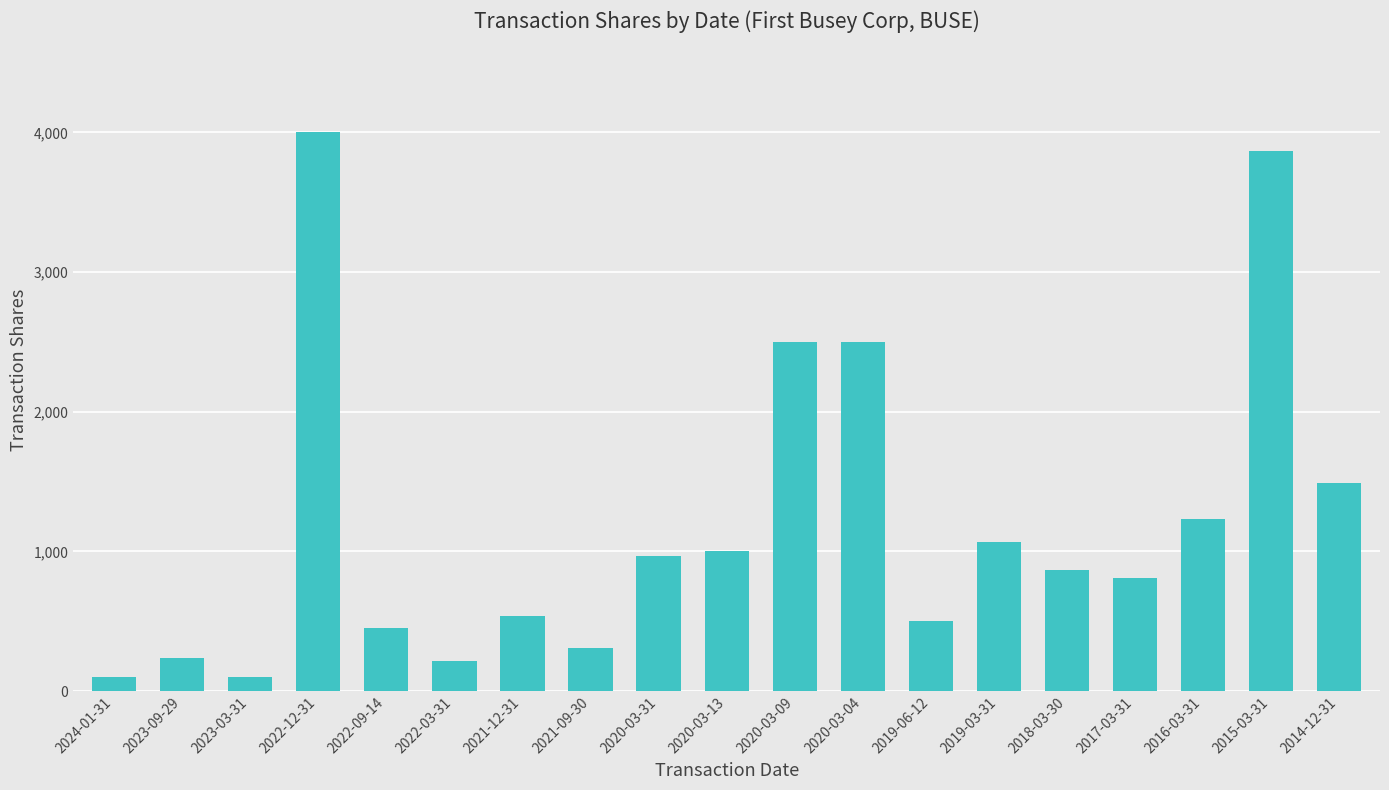

Is it true that the value at 2014-12-31 is 574?

False